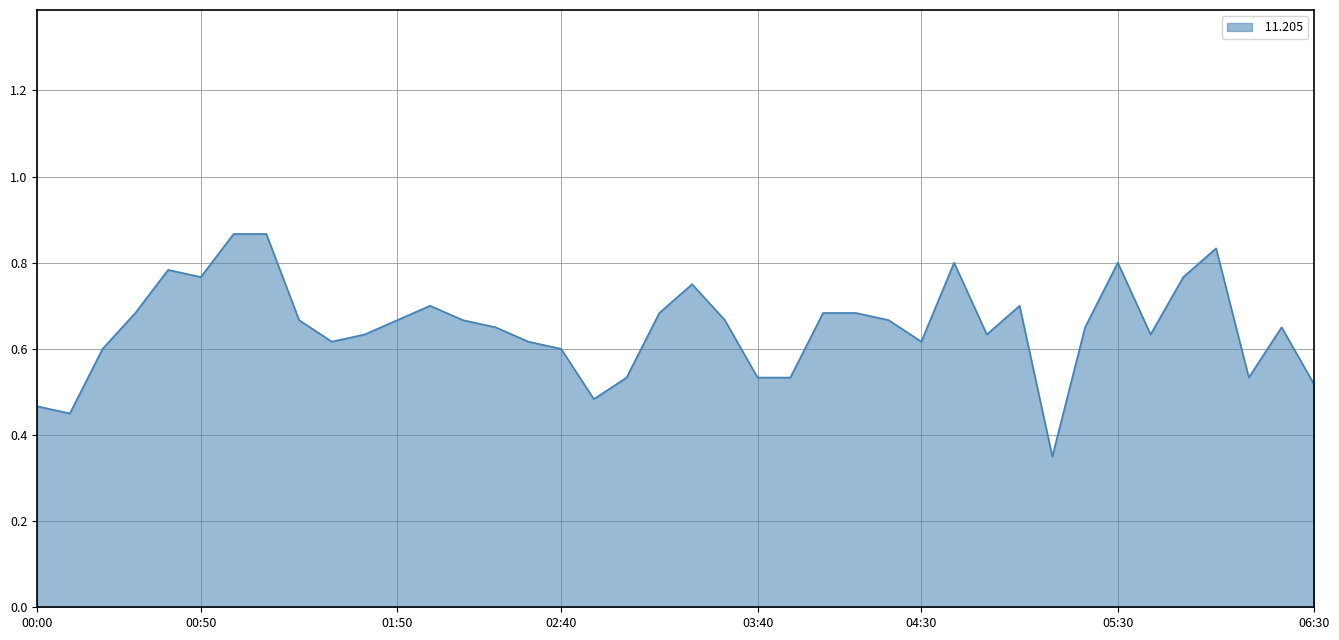

How many distinct data groups are displayed?

1